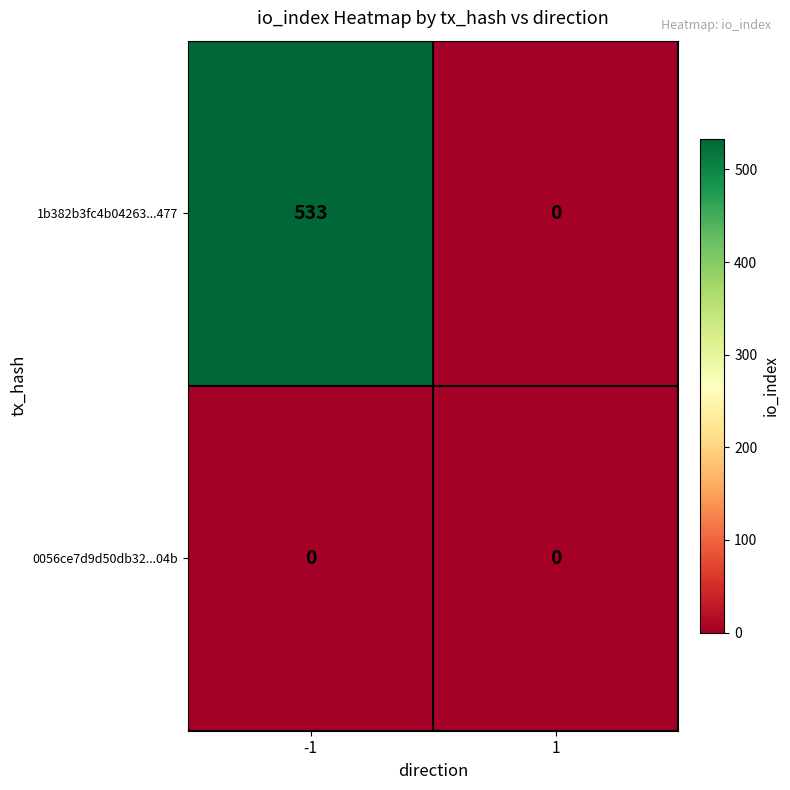

Between -1 and 1, which series saw the biggest shift?

1b382b3fc4b04263...477